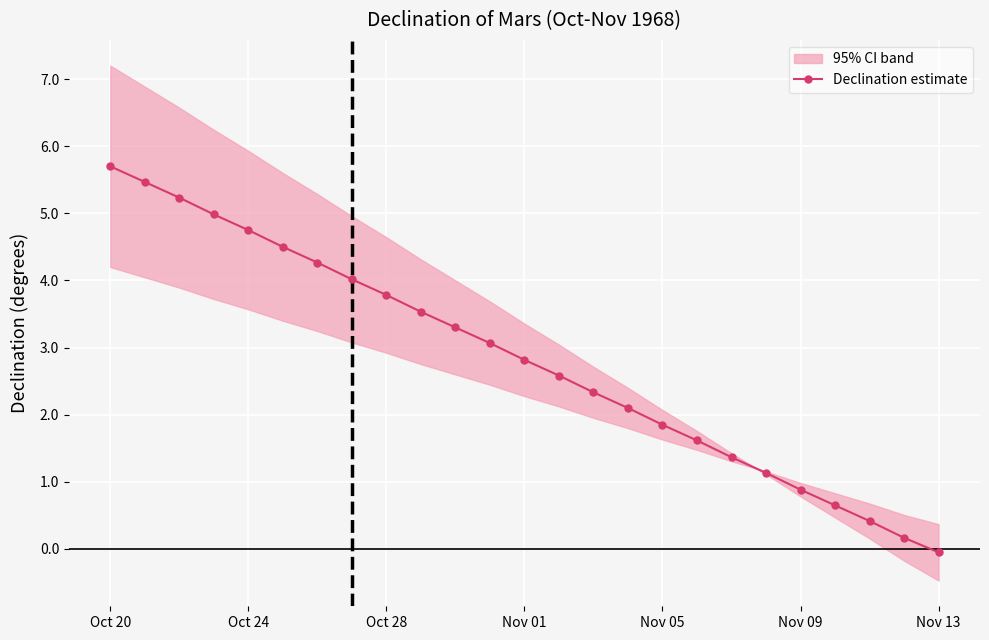

What is the difference between the maximum and minimum values?

5.8